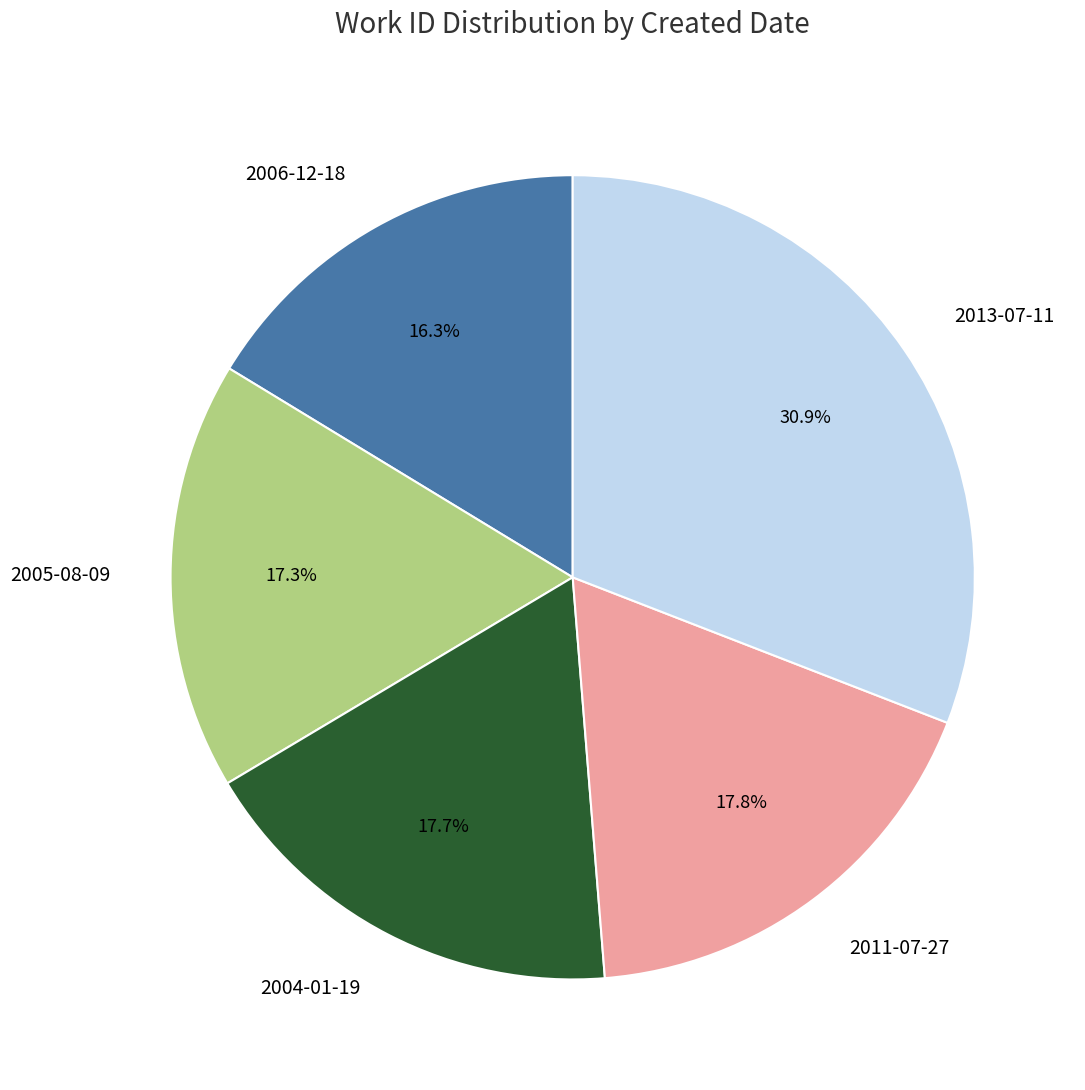

To the nearest percent, what is the difference between the 2013-07-11 and 2006-12-18 slice percentages?

15%